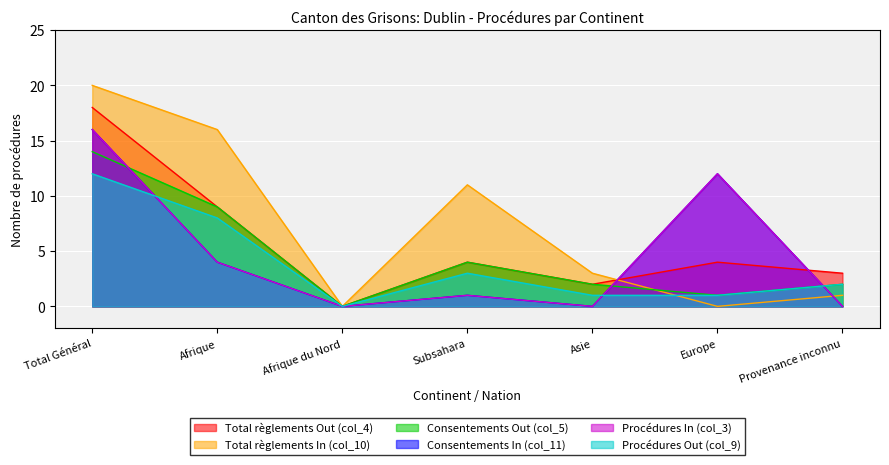

What is the label of the 7th point from the right?

Total Général